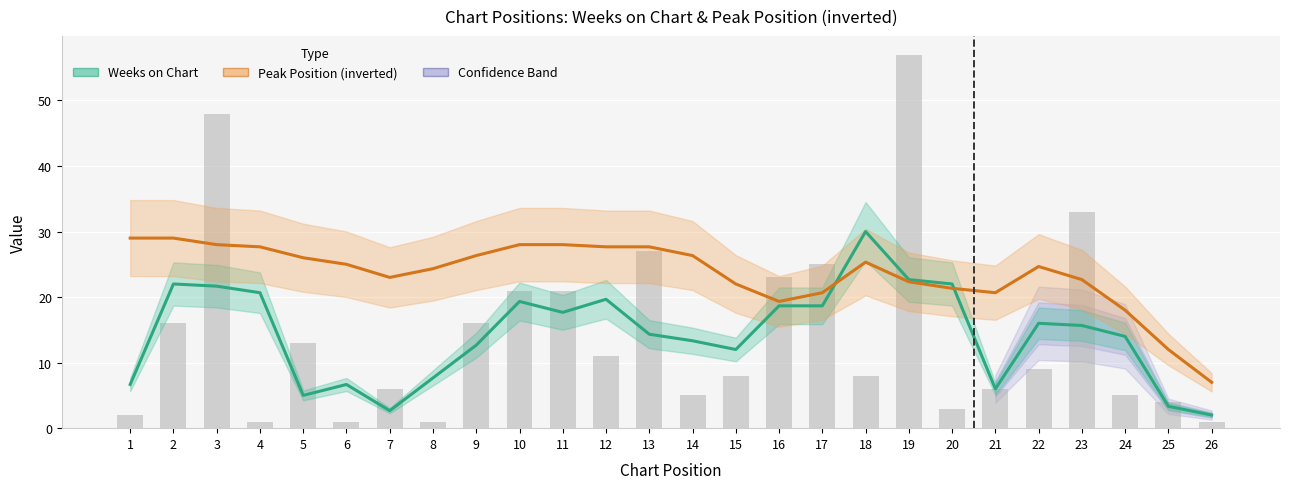

Where is Peak Position (inverted) nearest to the value 18?

24